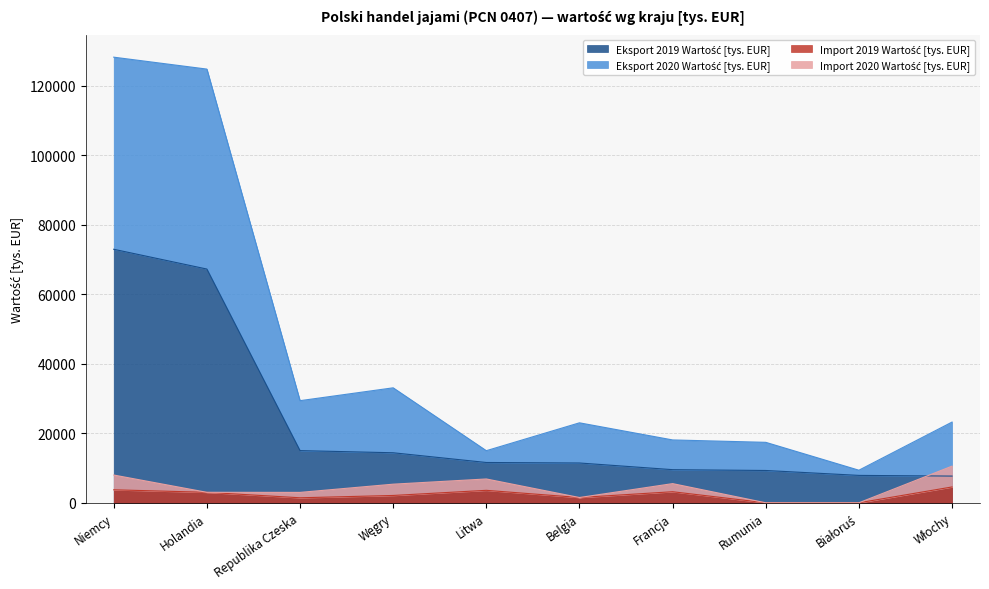

List the labels in order of Eksport 2020 Wartość [tys. EUR] value, smallest first.

Białoruś, Litwa, Rumunia, Francja, Belgia, Włochy, Republika Czeska, Węgry, Holandia, Niemcy